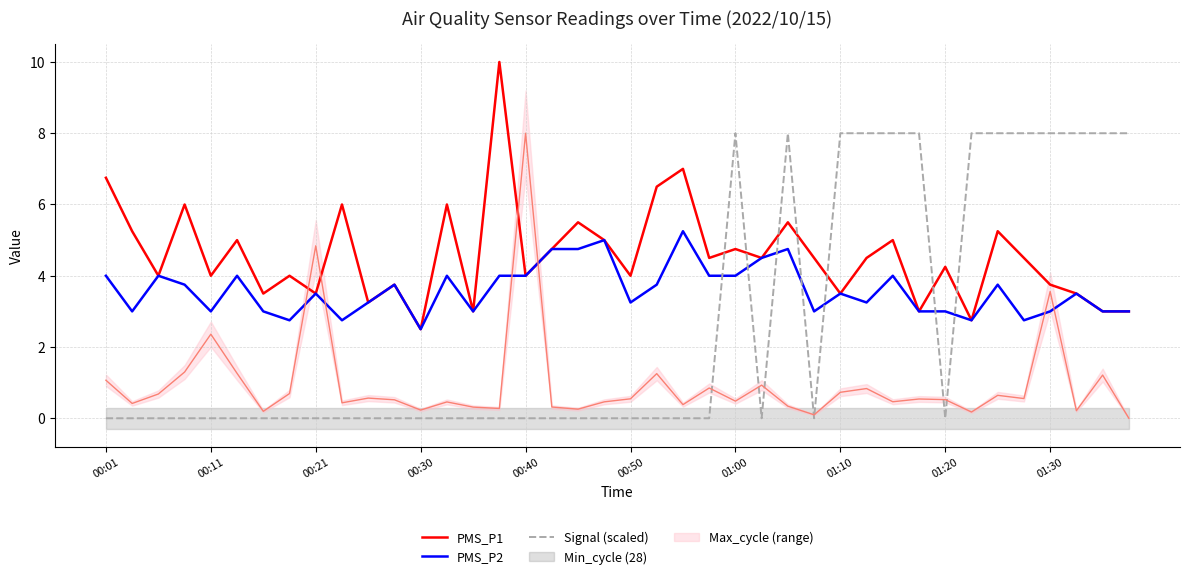

How many times do PMS_P2 and Signal (scaled) cross each other?

7